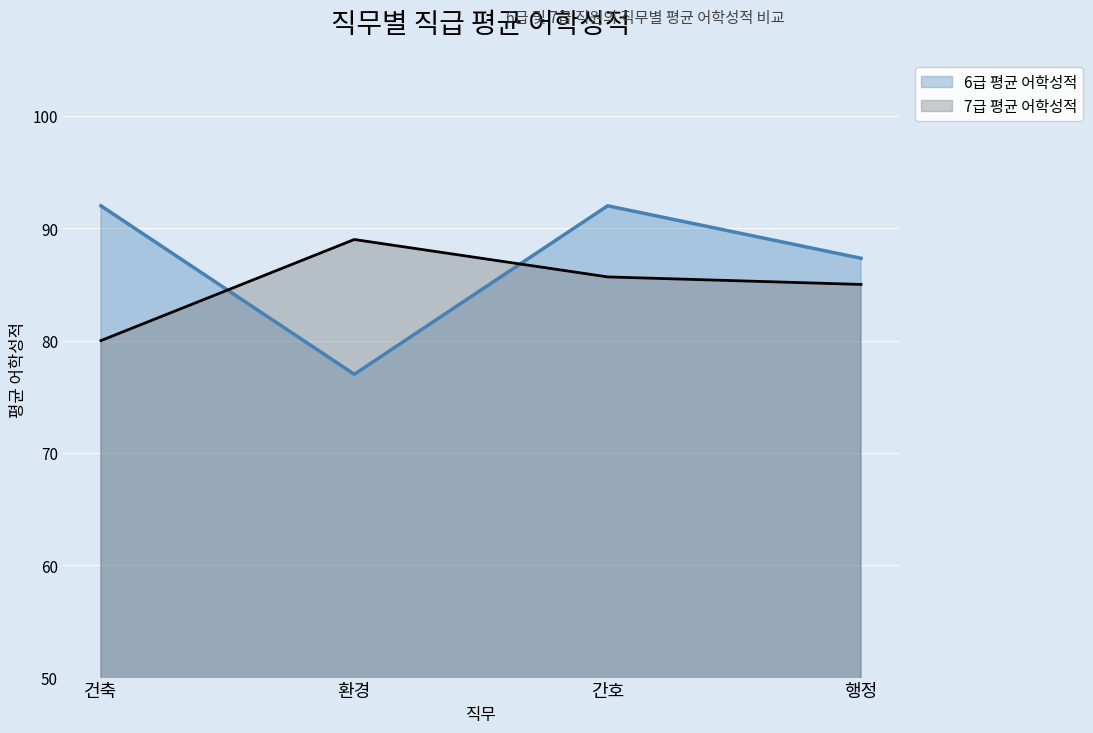

How many interior local peaks does the 7급 평균 어학성적 series have?

1